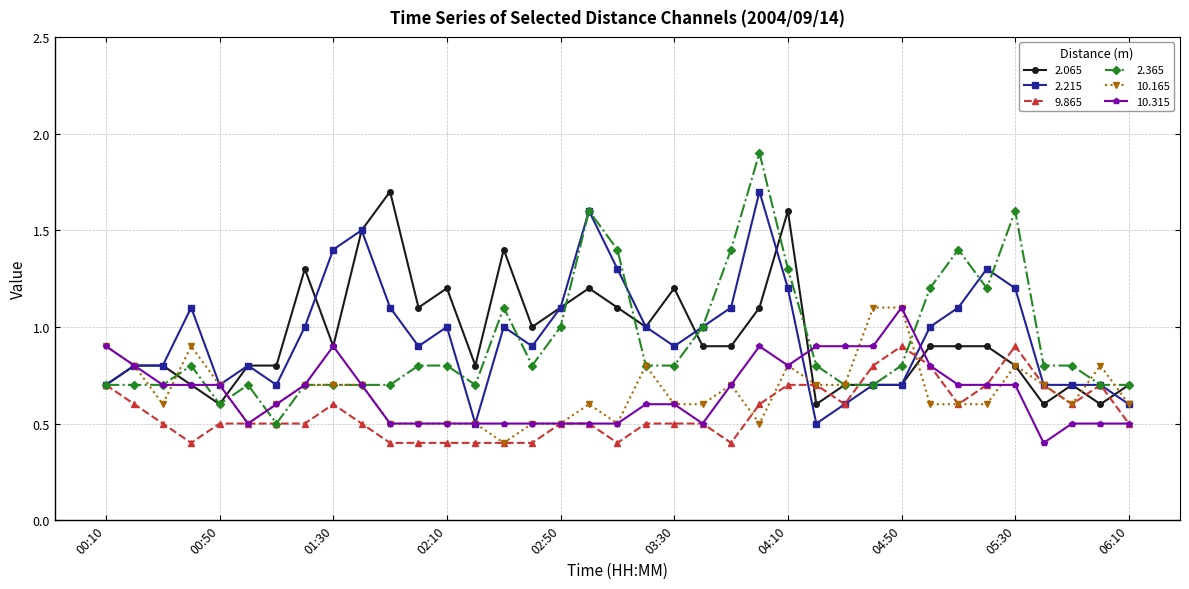

What is the smallest value displayed?

0.4